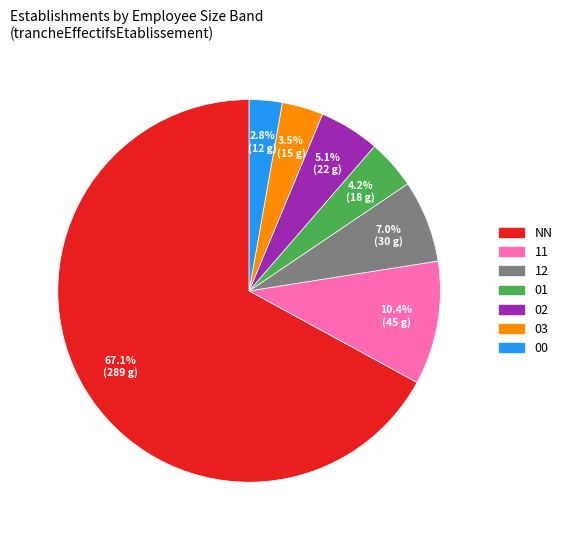

How many slices are in this pie chart?

7